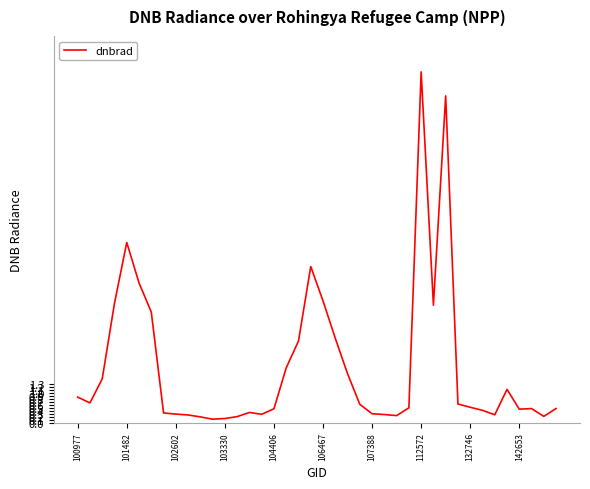

How many categories are shown in the chart?

40